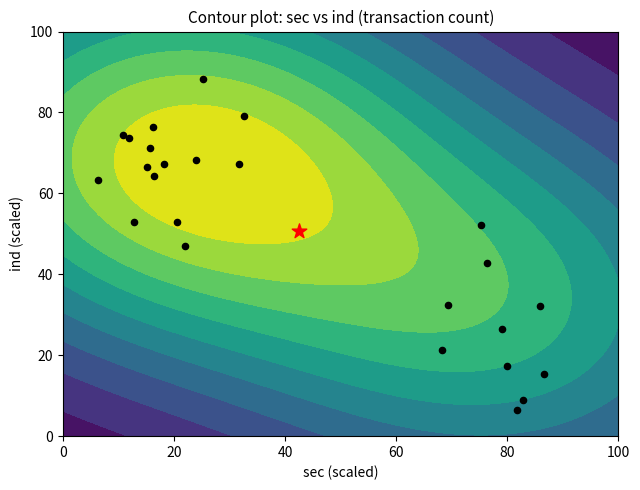

True or false: the data shows 48.9 at 20.

False